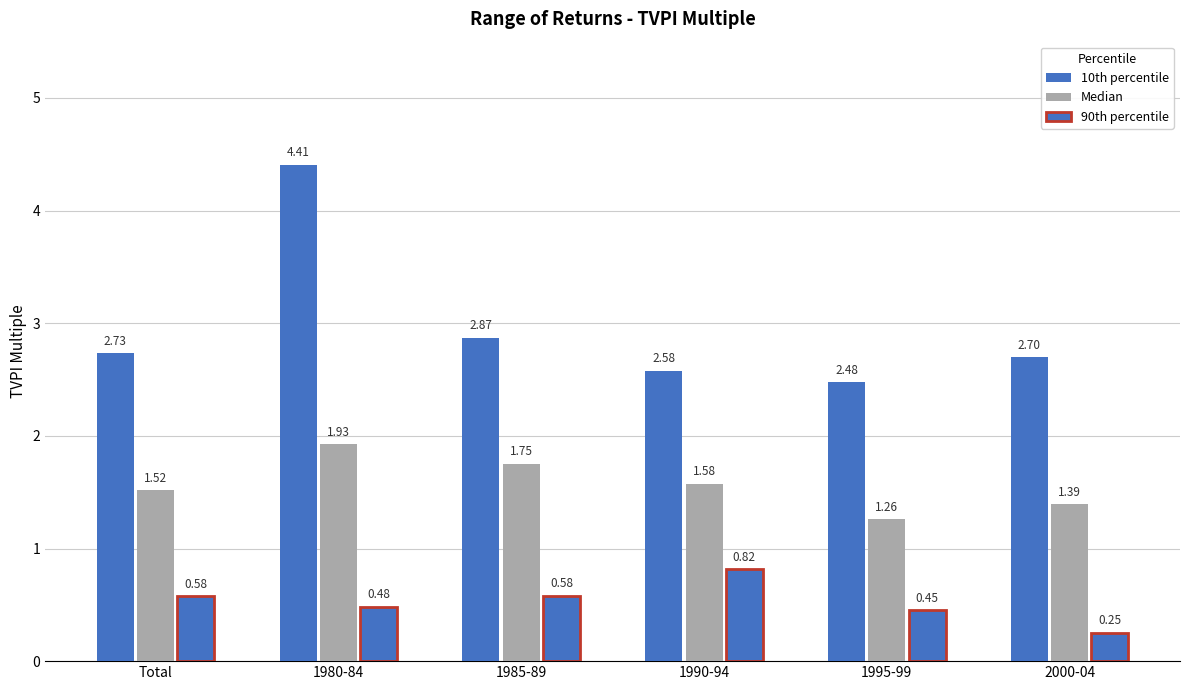

How many bars are there in each group?

3